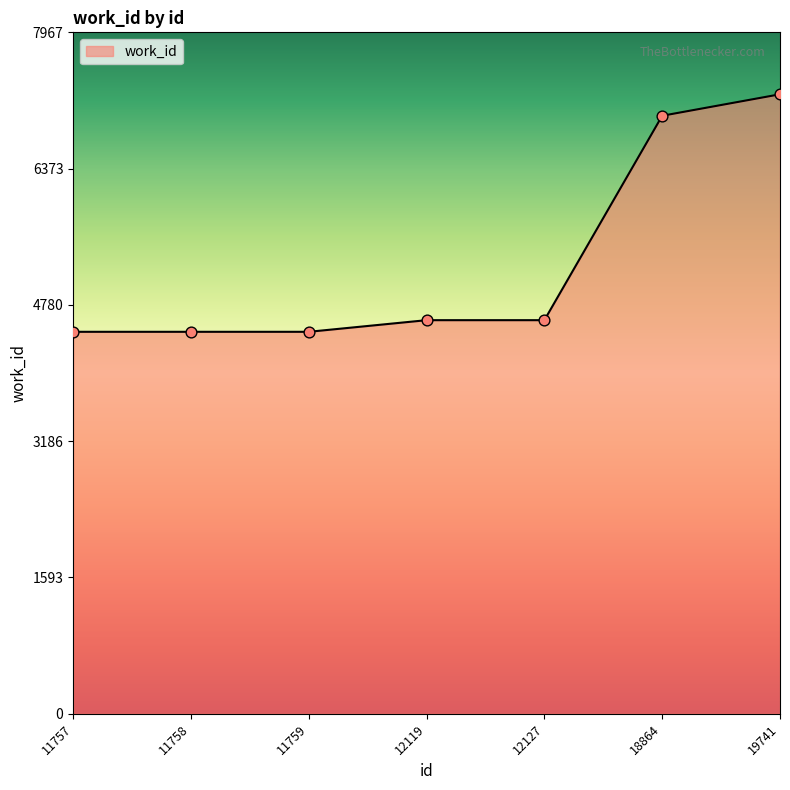

Which has a higher value, 12127 or 11758?

12127